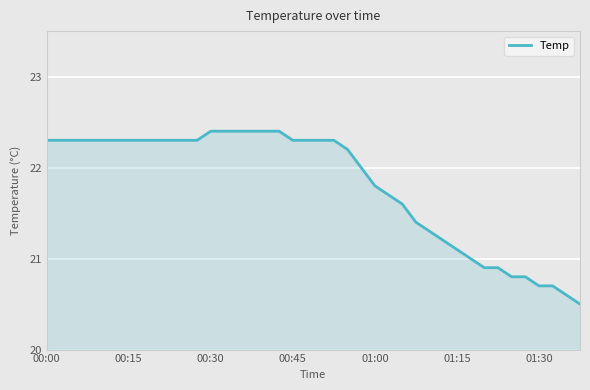

Does the chart have visible grid lines?

Yes